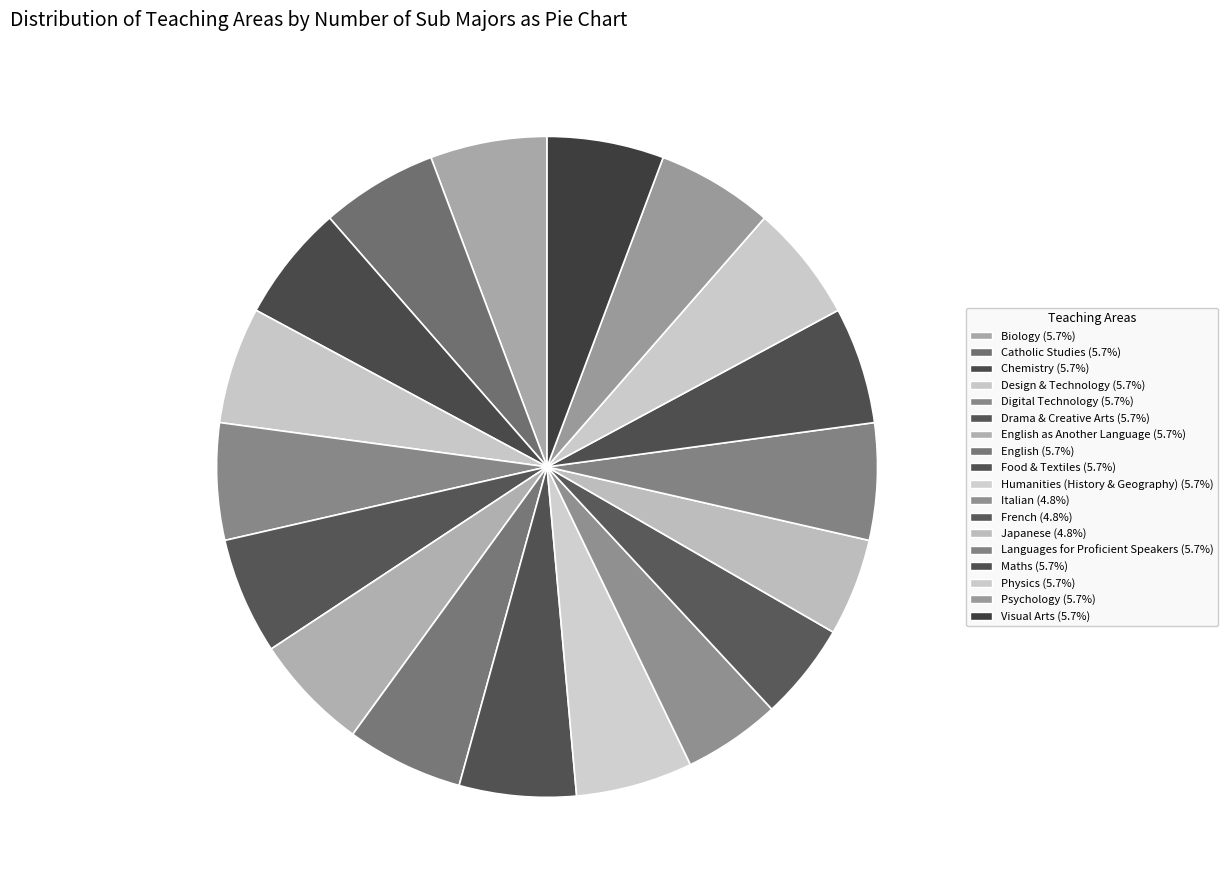

How many segments does this pie chart have?

18